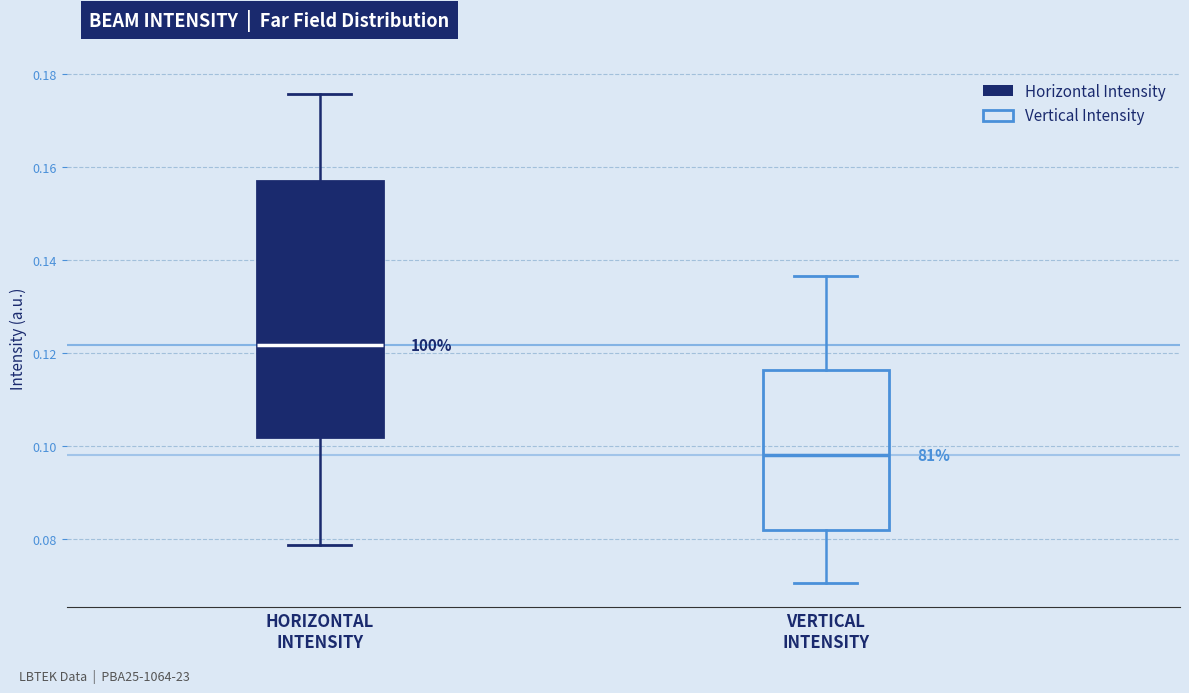

Which box's median line is the highest?

HORIZONTAL INTENSITY